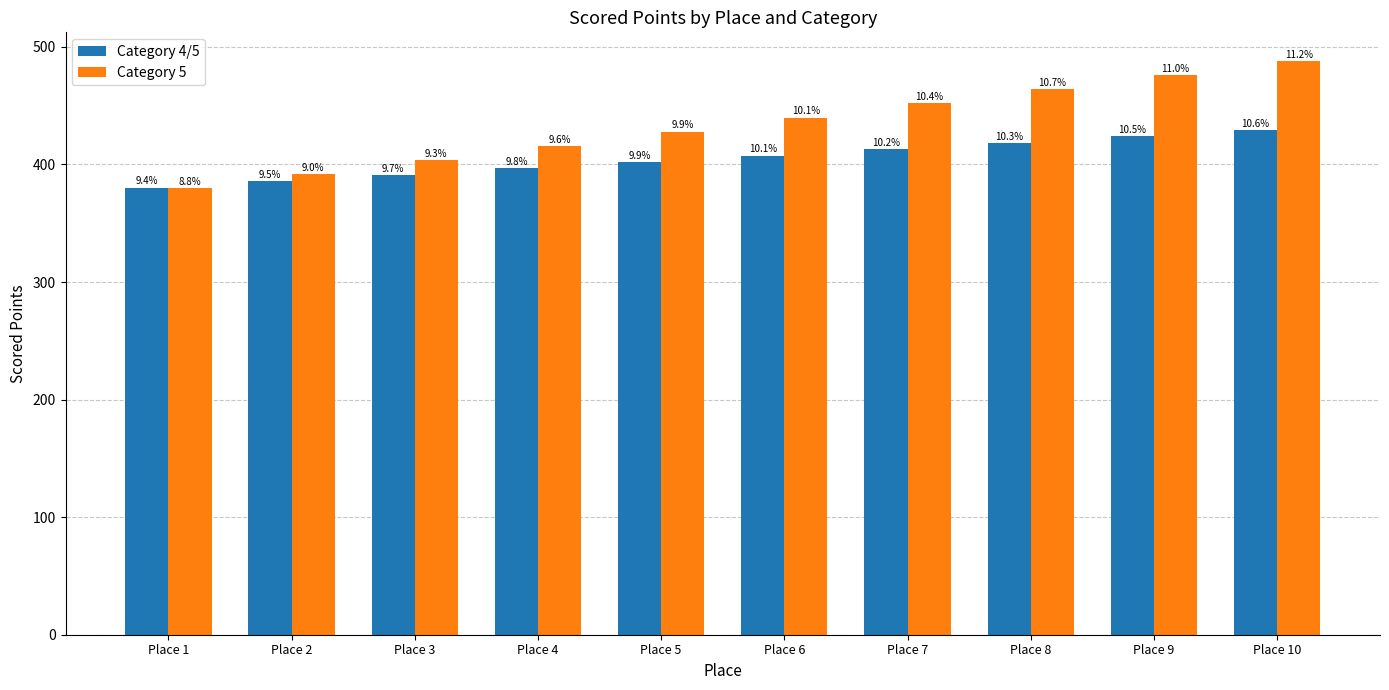

Are the bars horizontal?

No